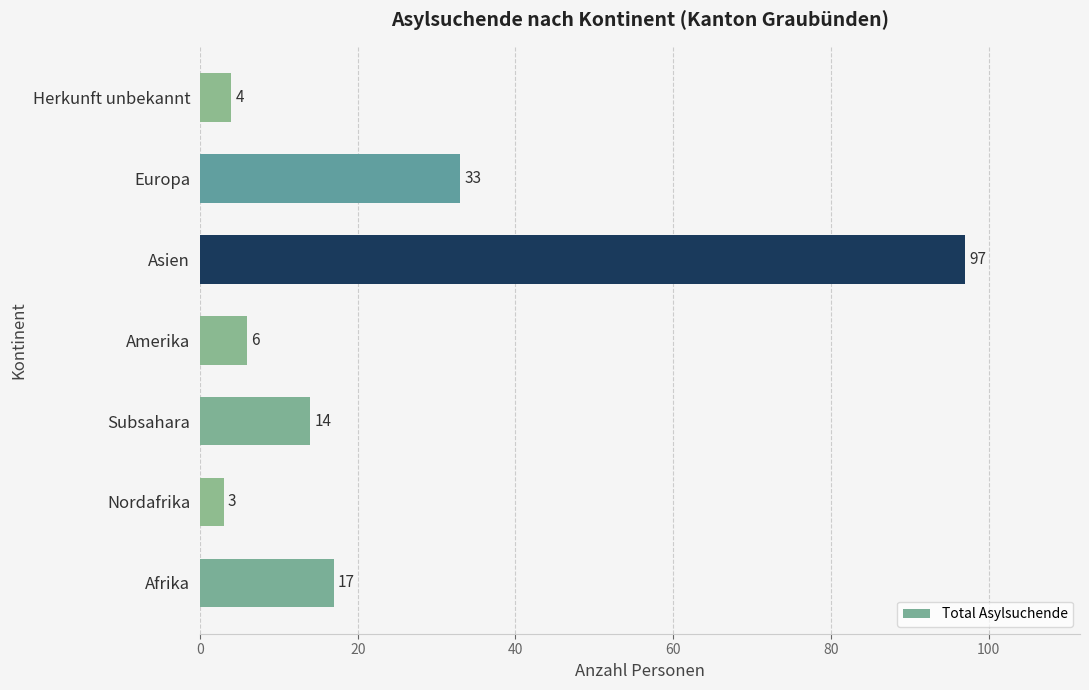

What is the change in value from Afrika to Amerika?

-11